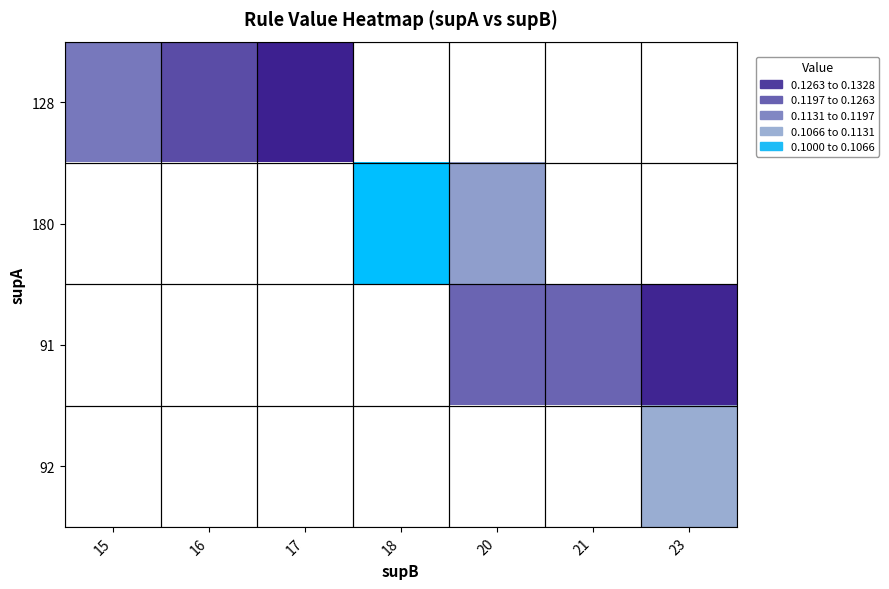

How many categories are shown in the chart?

7